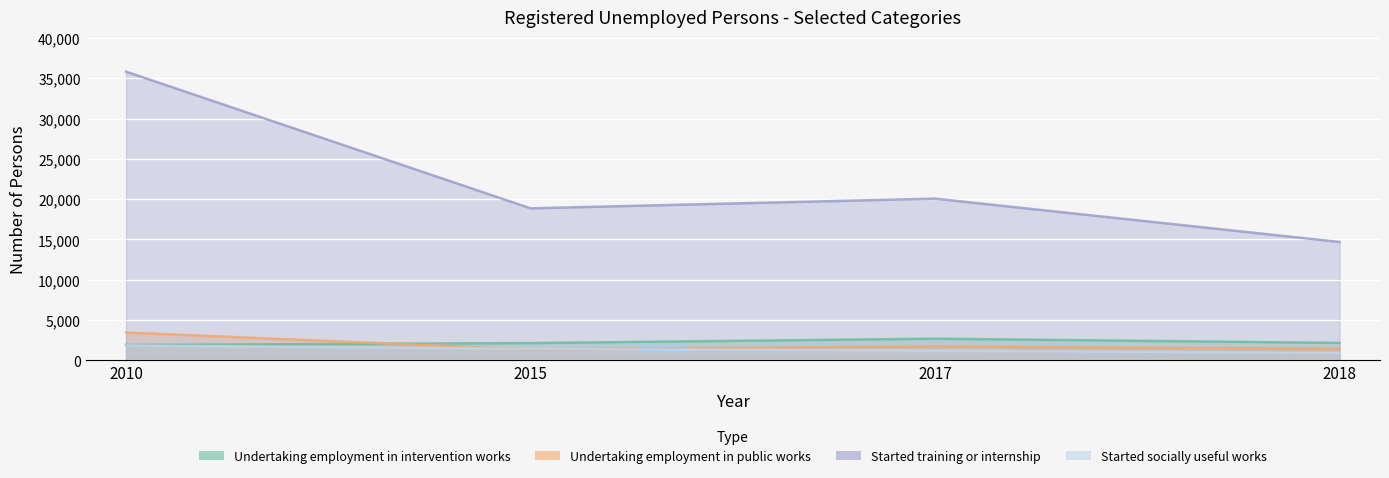

Which has a higher value, 2018 or 2010?

2018